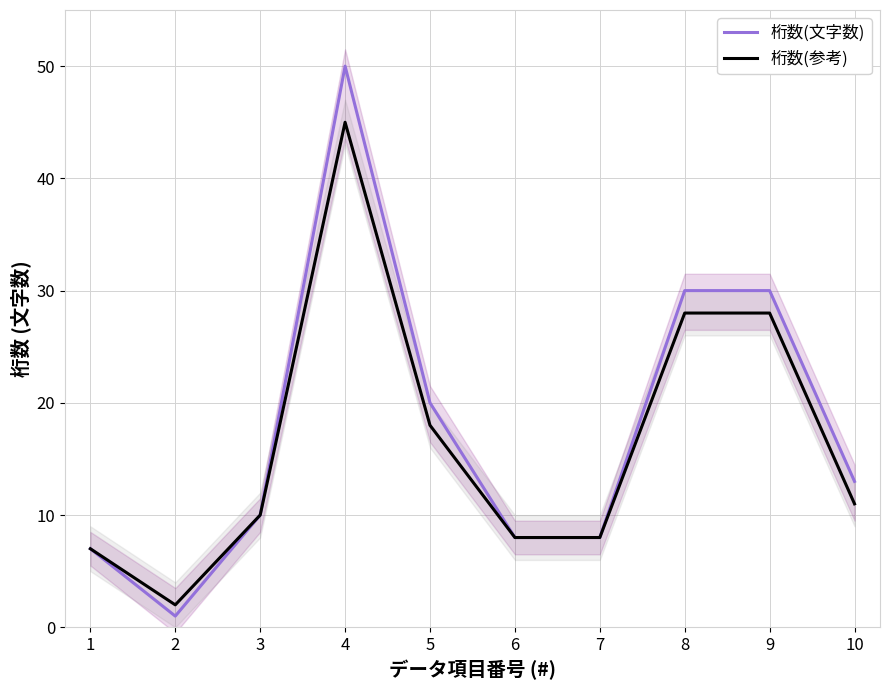

The 桁数(文字数) series shows 8 at 6. True or false?

True